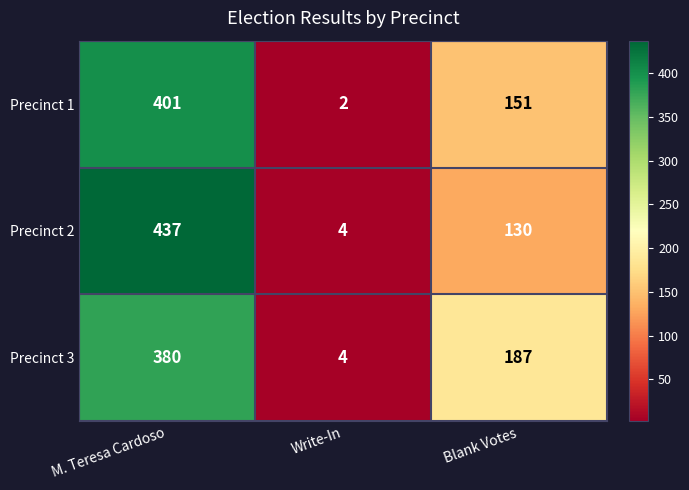

What is the sum of all Precinct 2 values?

571